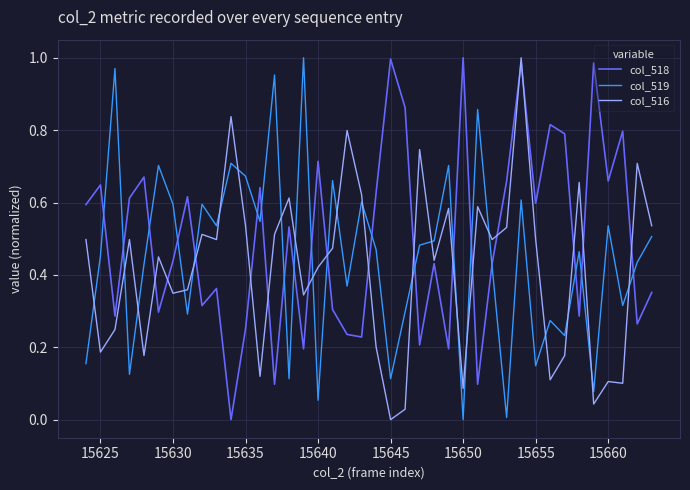

After their last crossing, which series has the higher values: col_516 or col_519?

col_516